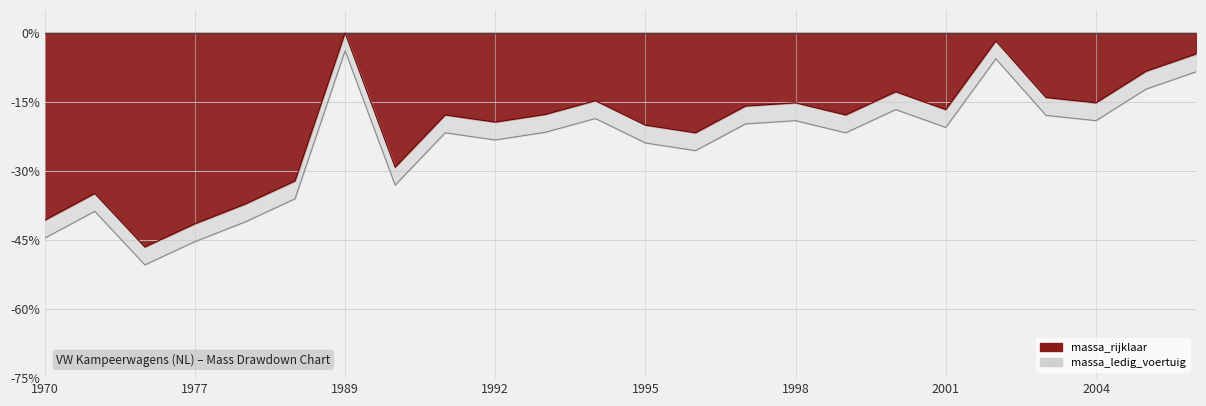

Which series has the largest range (max minus min)?

massa_ledig_voertuig